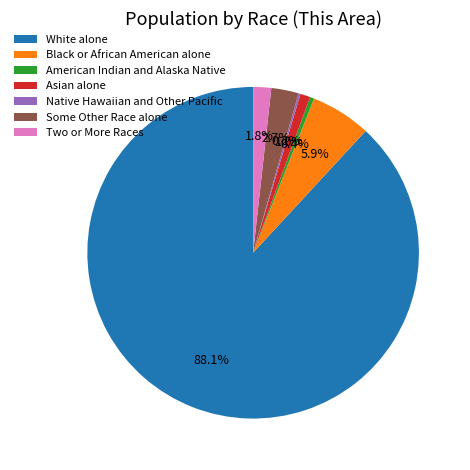

Which slice is the largest?

White alone